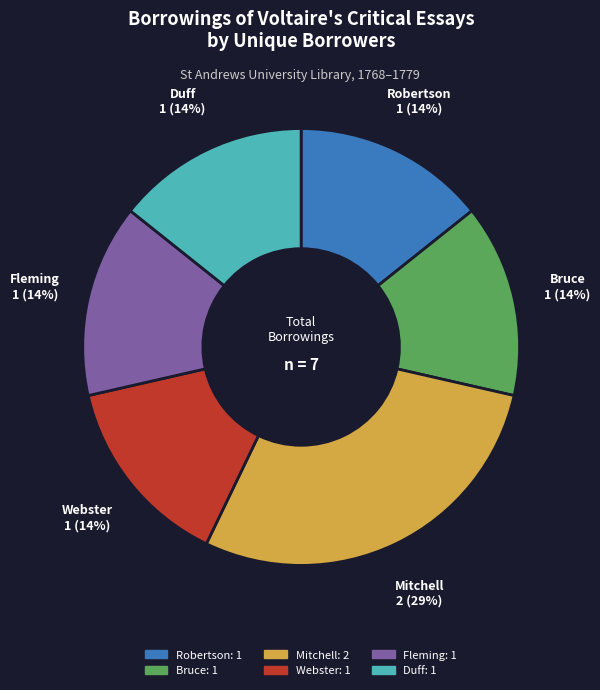

What is the ratio of the value at Fleming to the value at Duff?

1.0